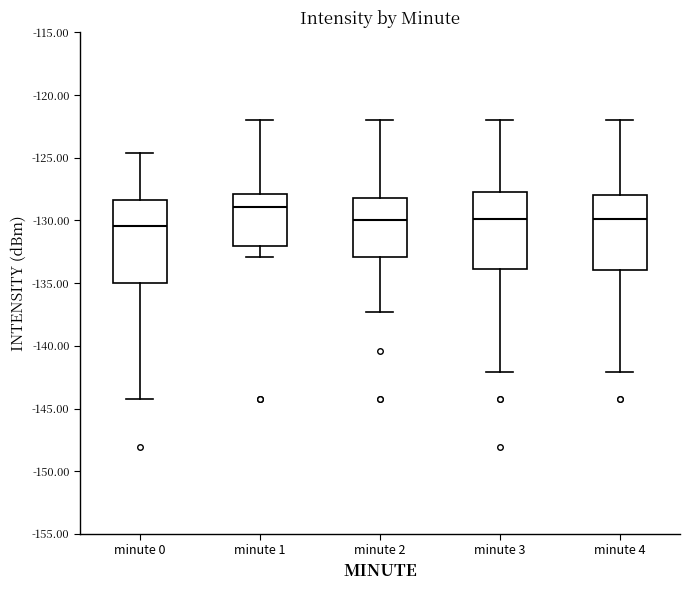

Reading left to right, read every box against the y-axis: the position of its median line, the range the box covers, and the ends of its whiskers. The values are not printed on the chart, so give them approximately, as read against the axis.

minute 0: median -130.5, box -135.0 to -128.5, whiskers -144.5 to -124.5
minute 1: median -129.0, box -132.0 to -128.0, whiskers -133.0 to -122.0
minute 2: median -130.0, box -133.0 to -128.0, whiskers -137.5 to -122.0
minute 3: median -130.0, box -134.0 to -127.5, whiskers -142.0 to -122.0
minute 4: median -130.0, box -134.0 to -128.0, whiskers -142.0 to -122.0